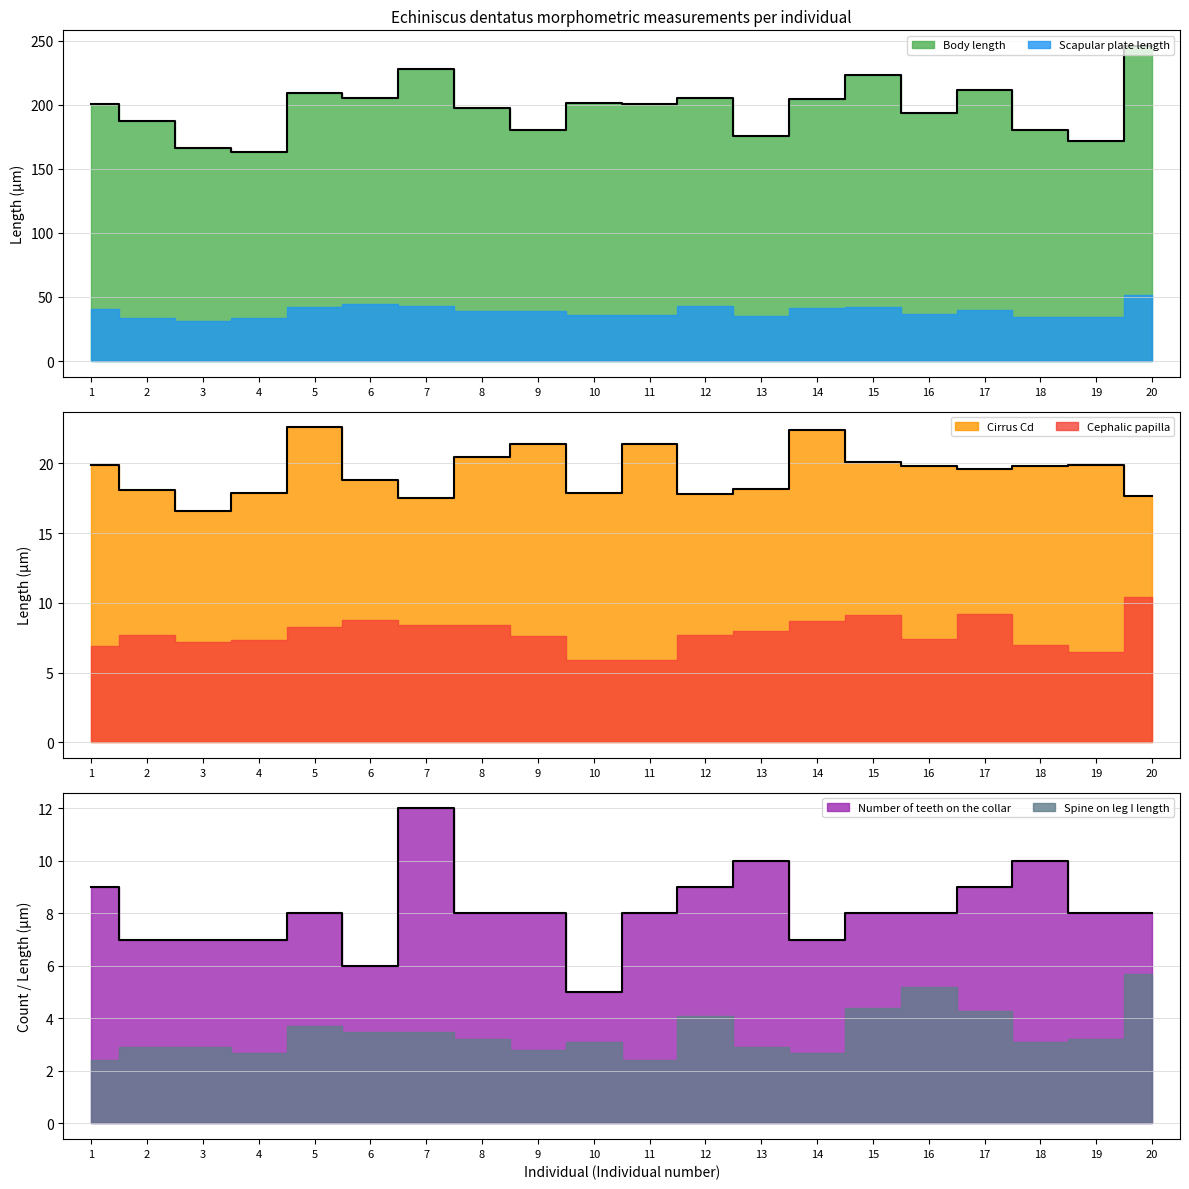

Does the chart have visible grid lines?

Yes